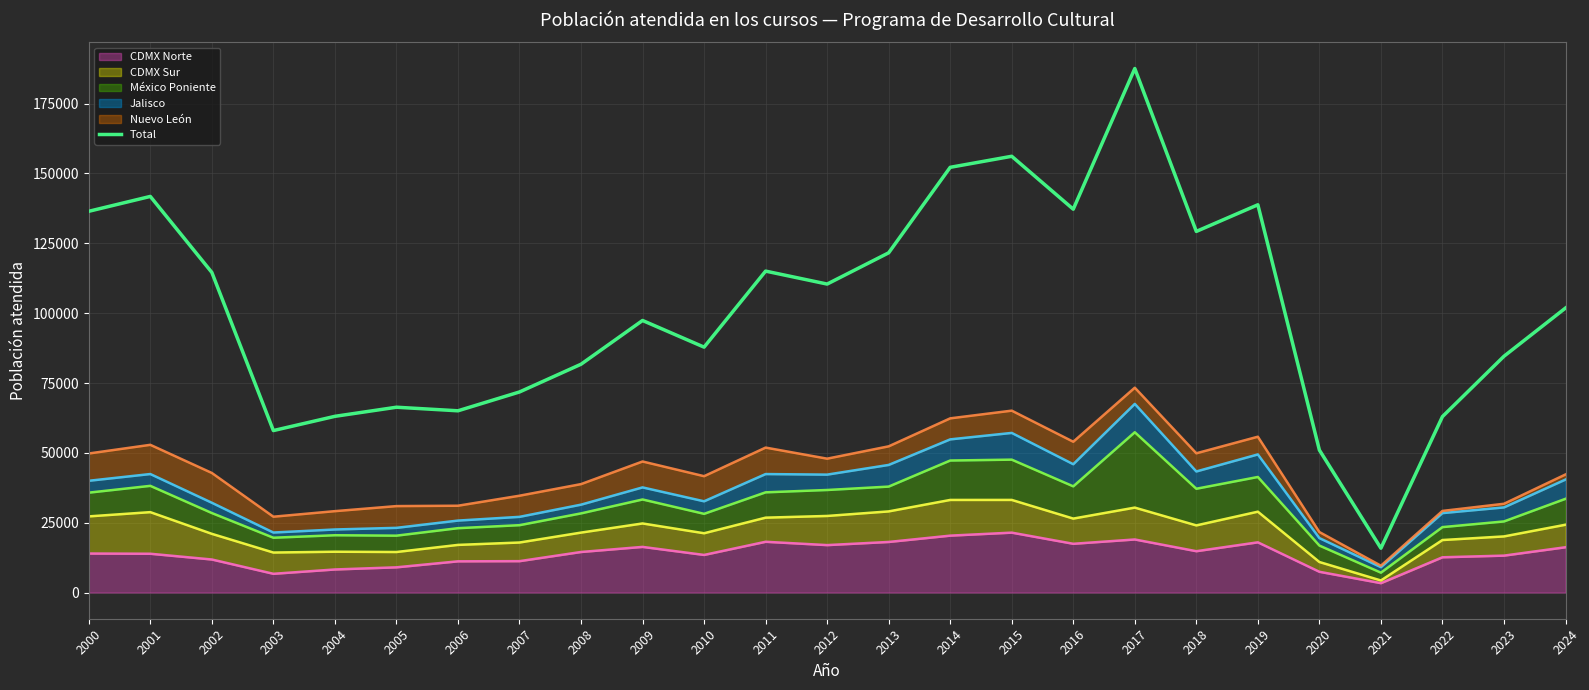

What is the value of the 22nd point from the left?

15862